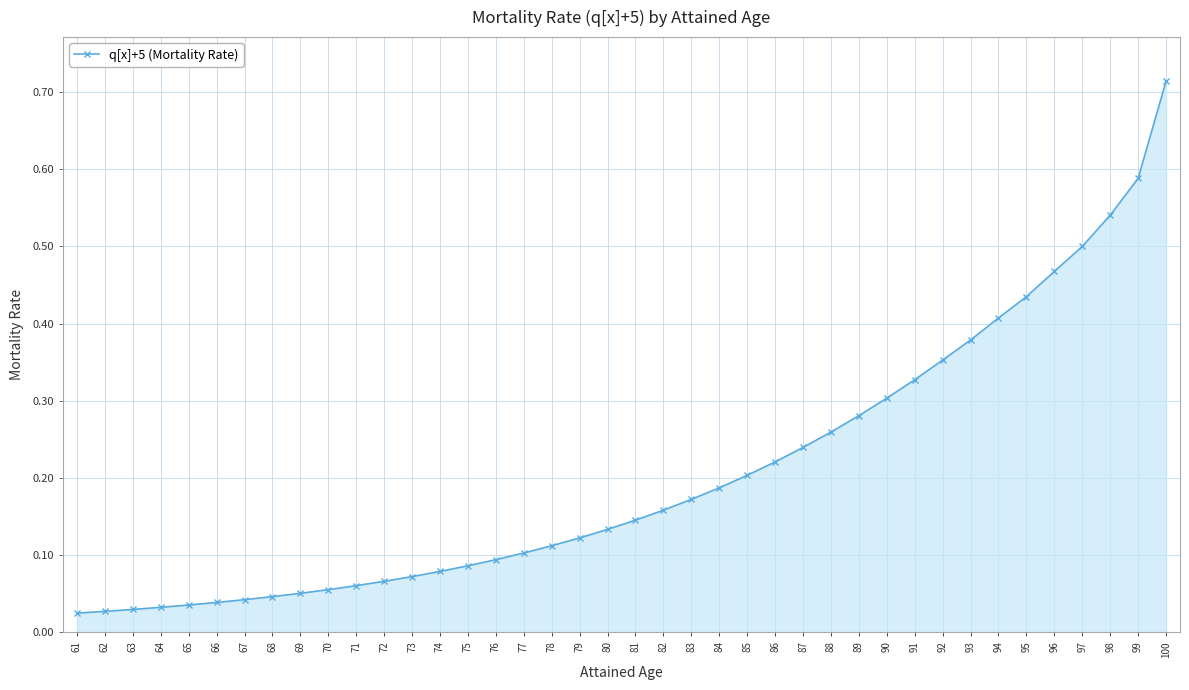

Is it true that the value at 93 is 0.4?

True